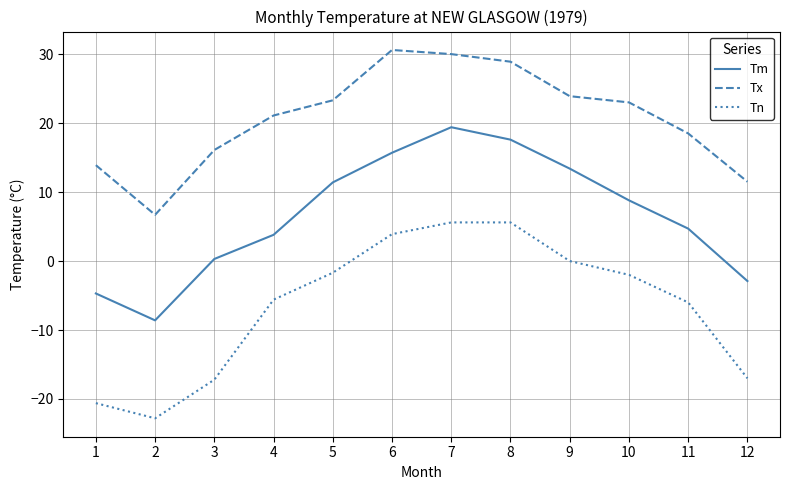

True or false: Tn and Tm cross at least once.

False